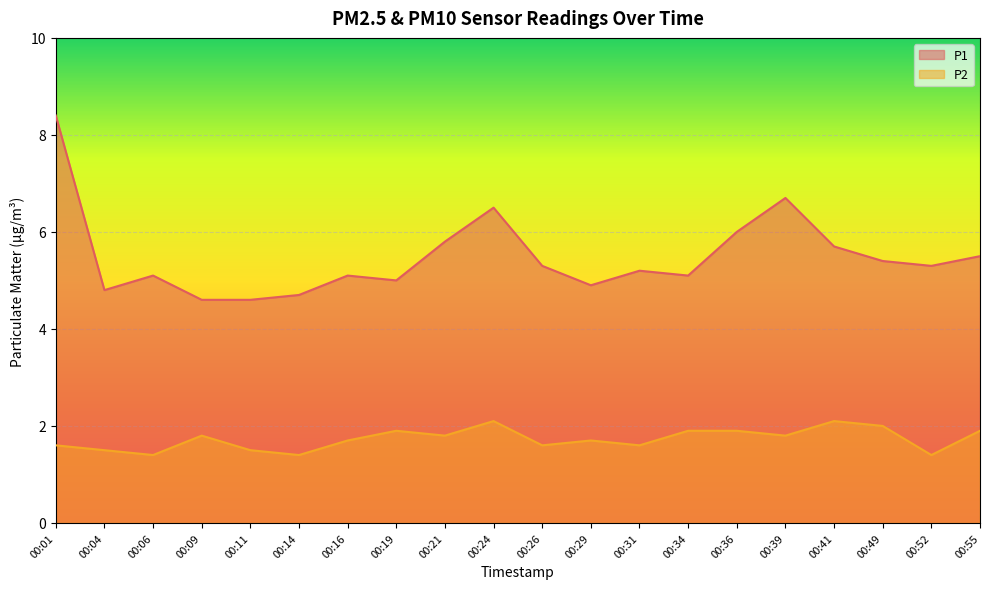

What is the total value across all series at 00:49?

7.4